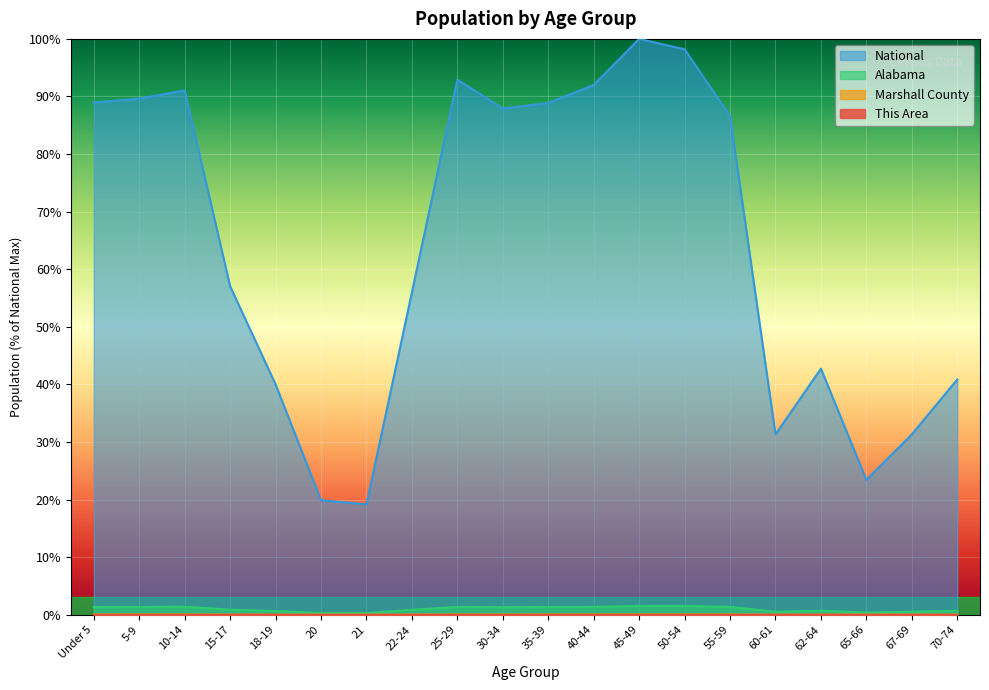

What value does the Alabama series have at 45-49?

1.5